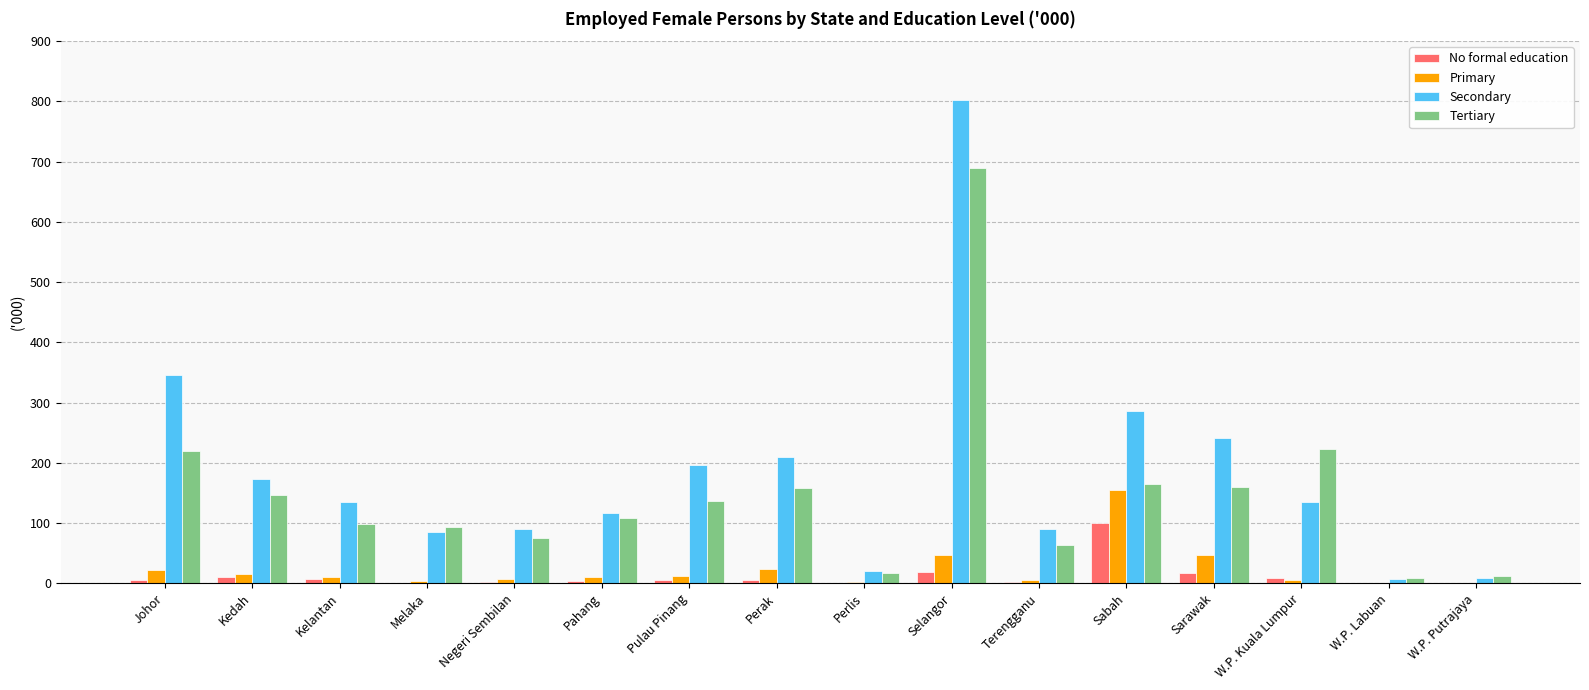

What is the total value across all series at W.P. Kuala Lumpur?

370.4